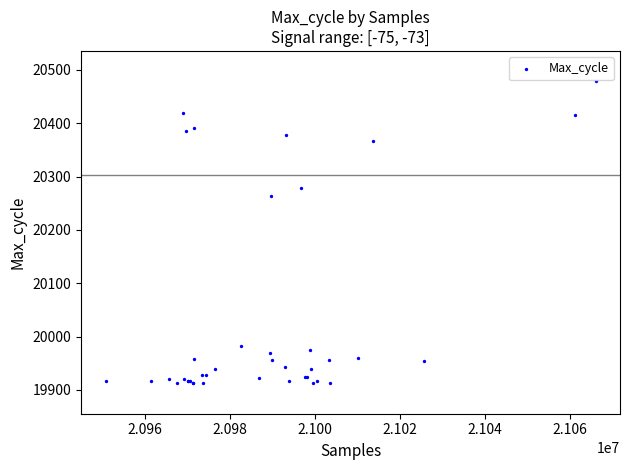

What Y value in the scatter plot is closest to 20195?

20264